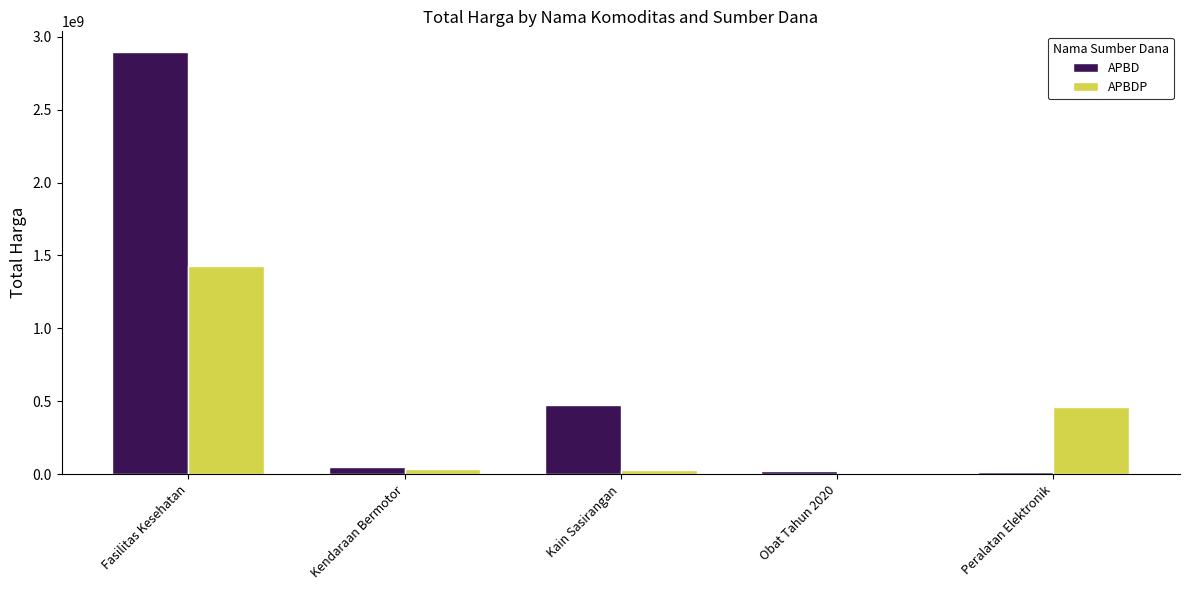

What is the greatest value displayed?

2892122000